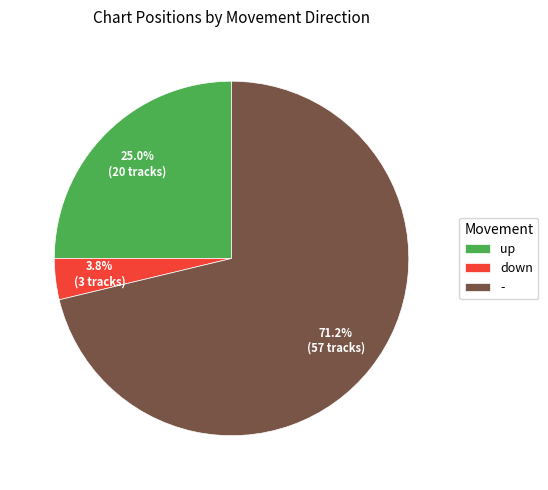

What percentage do - and up together represent?

96.2%